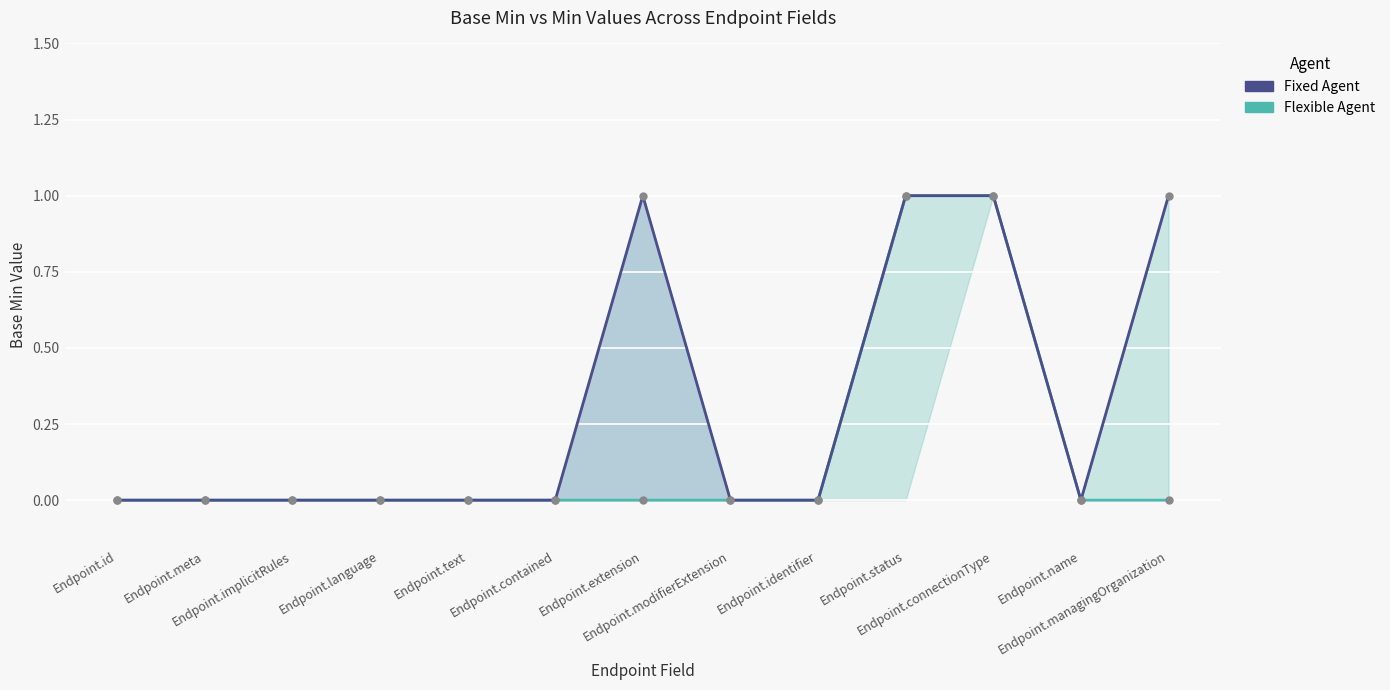

Reading left to right, extract all data points from this chart.

Flexible Agent: Endpoint.id=0	Endpoint.meta=0	Endpoint.implicitRules=0	Endpoint.language=0	Endpoint.text=0	Endpoint.contained=0	Endpoint.extension=0	Endpoint.modifierExtension=0	Endpoint.identifier=0	Endpoint.status=1	Endpoint.connectionType=1	Endpoint.name=0	Endpoint.managingOrganization=0
Fixed Agent: Endpoint.id=0	Endpoint.meta=0	Endpoint.implicitRules=0	Endpoint.language=0	Endpoint.text=0	Endpoint.contained=0	Endpoint.extension=1	Endpoint.modifierExtension=0	Endpoint.identifier=0	Endpoint.status=1	Endpoint.connectionType=1	Endpoint.name=0	Endpoint.managingOrganization=1